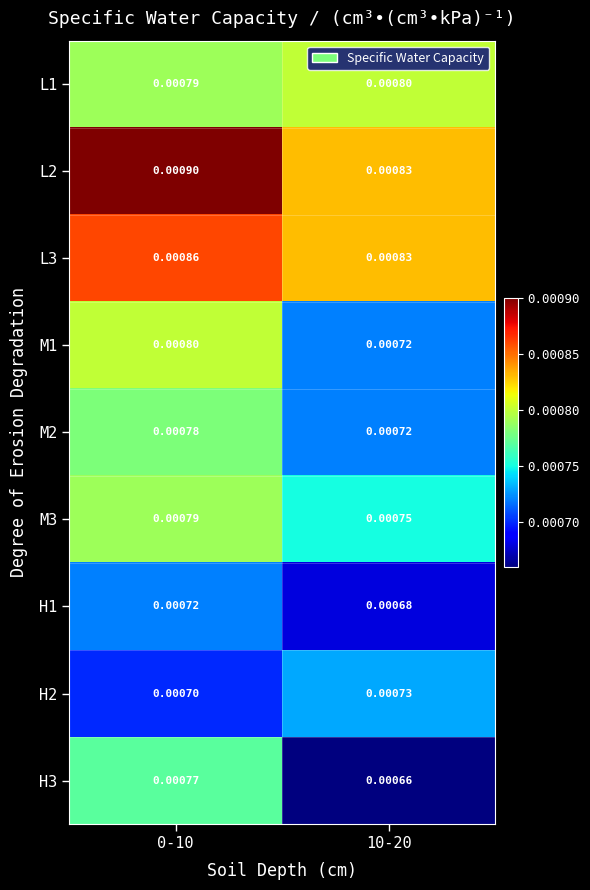

How many categories are shown in the chart?

2